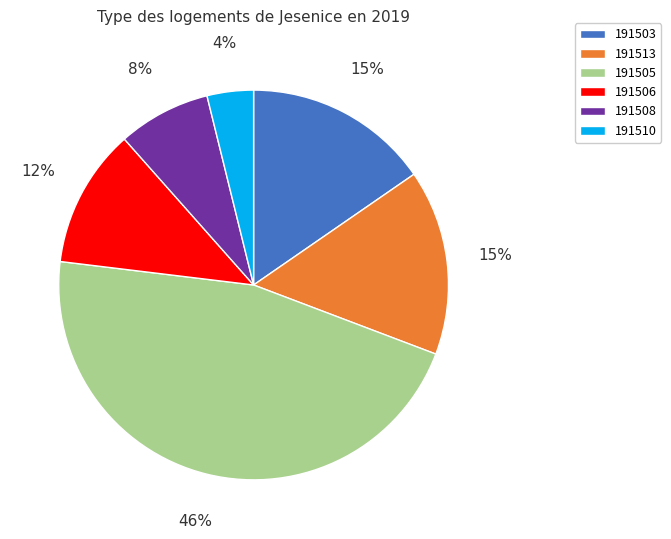

Which has a higher value, 191506 or 191510?

191506